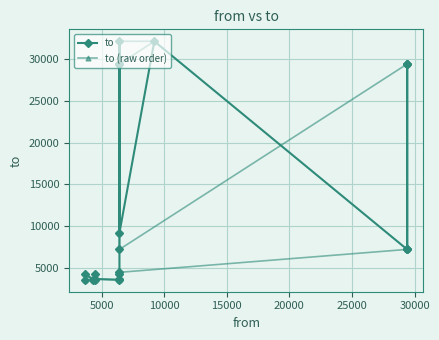

Which series ends up on top after the final intersection of to (raw order) and to?

to